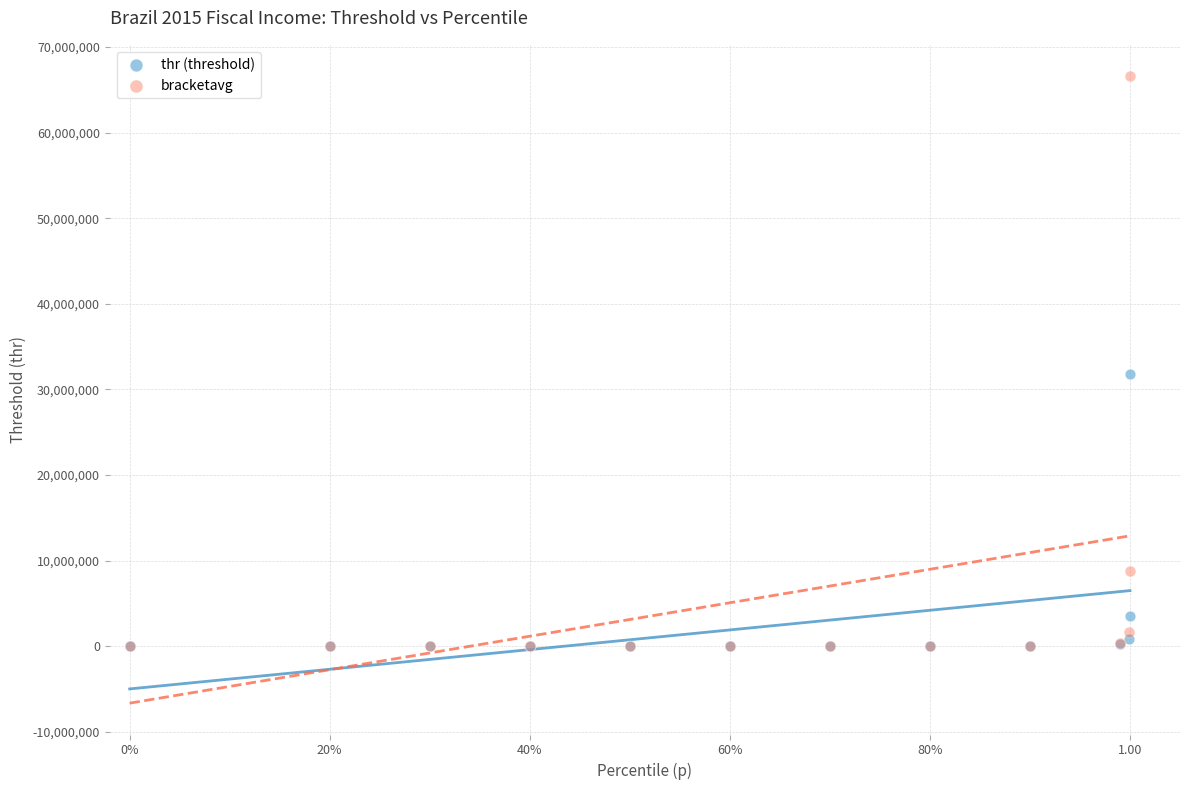

In the thr (threshold) series, what Y value is closest to 15898339?

3576514.2